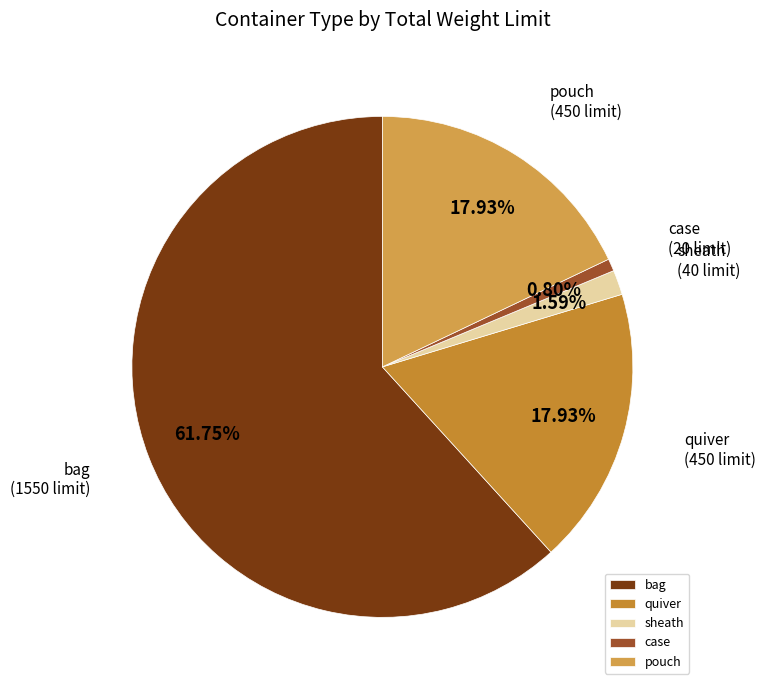

To the nearest percent, what is the combined percentage of quiver and bag?

80%